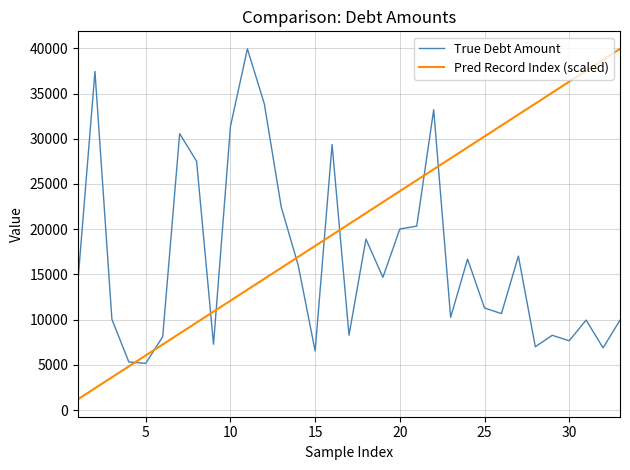

How many times do True Debt Amount and Pred Record Index (scaled) cross each other?

9